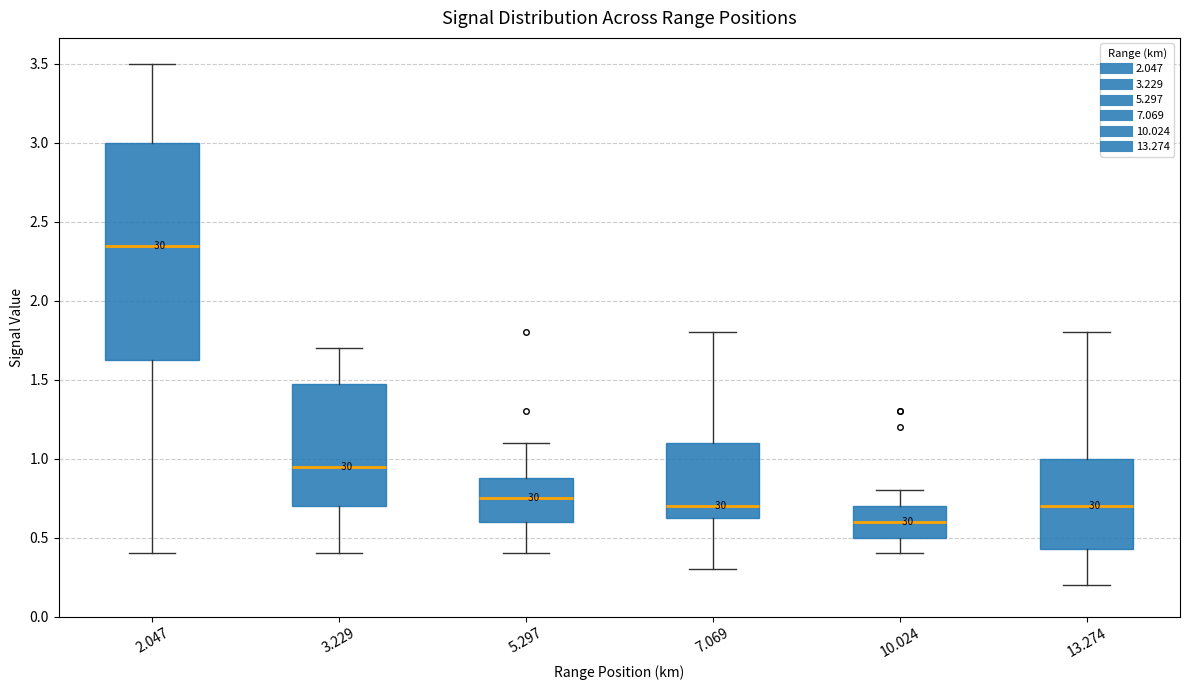

Where does the lower whisker of the box at x = 13.274 end on the y-axis? The values are not printed on the chart, so give them approximately, as read against the axis.

0.20